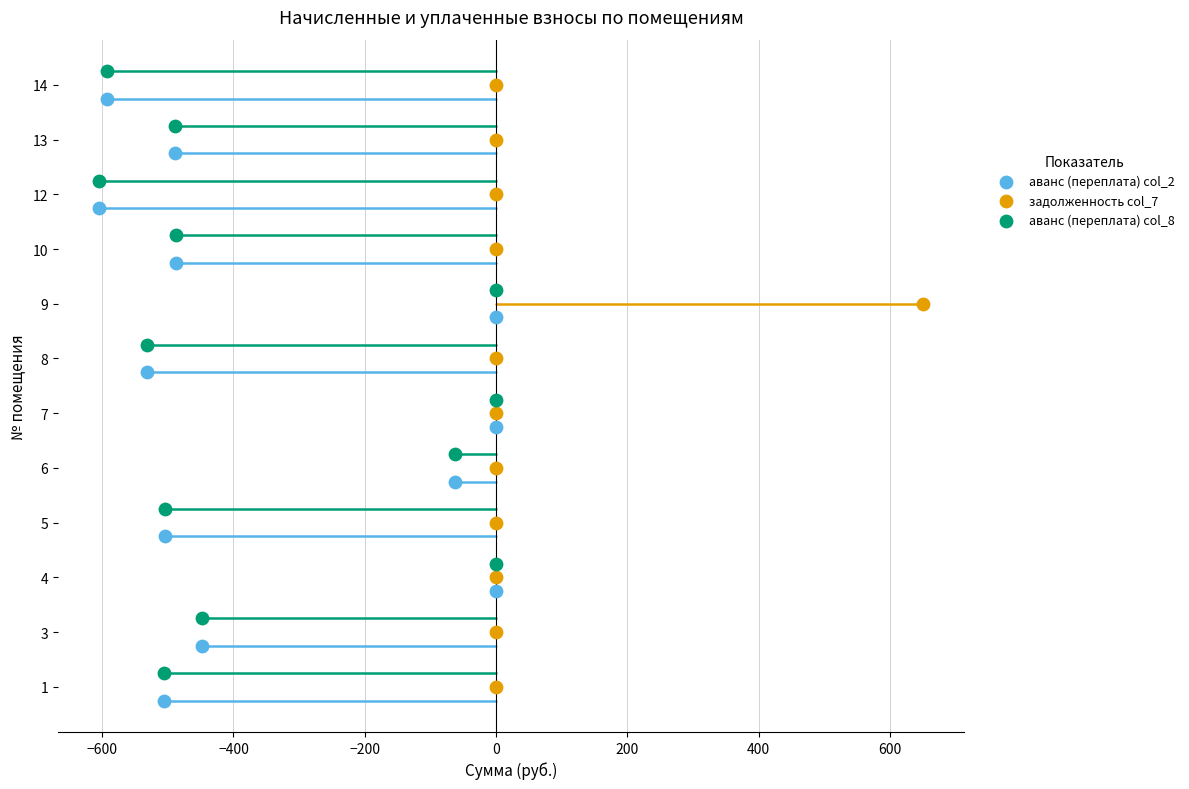

What are all the series names shown in the legend?

аванс (переплата) col_2, задолженность col_7, аванс (переплата) col_8